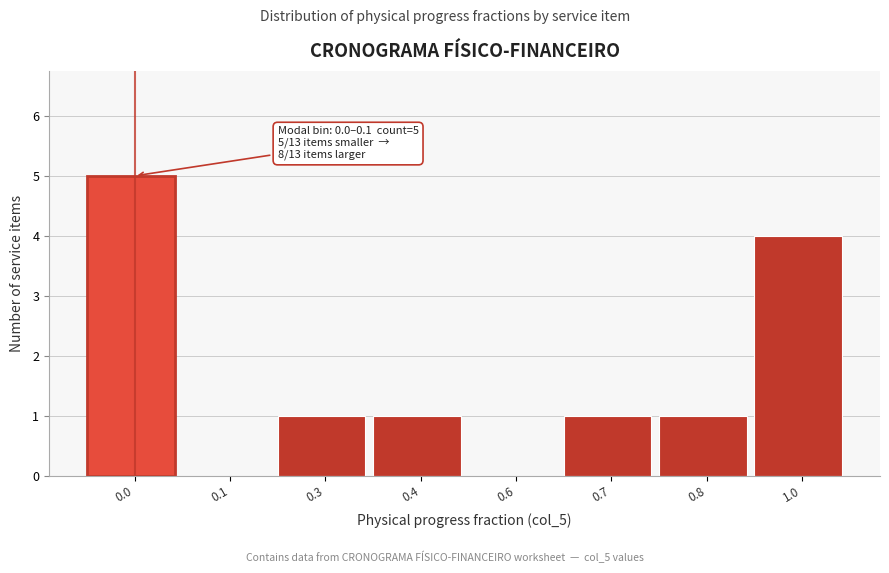

Reading right to left, what are all the values shown in this chart?

1.0=4	0.8=1	0.7=1	0.6=0	0.4=1	0.3=1	0.1=0	0.0=5